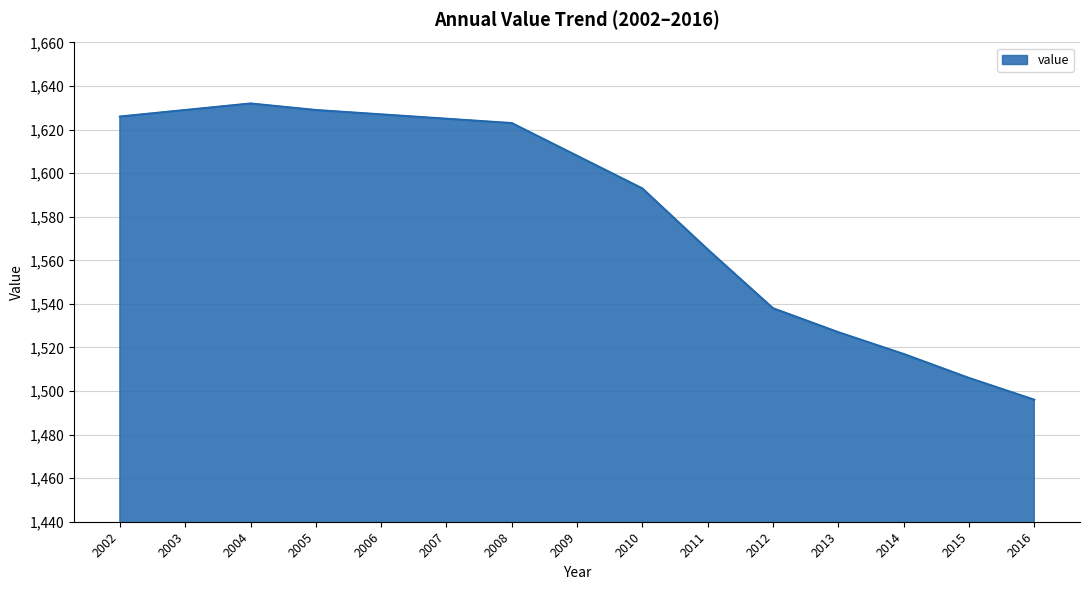

What is the maximum value shown in the chart?

1632